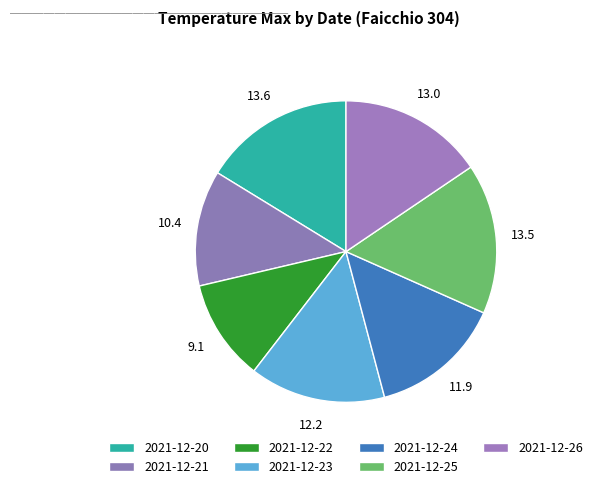

To the nearest percent, what is the difference between the largest and smallest slice percentages?

5%